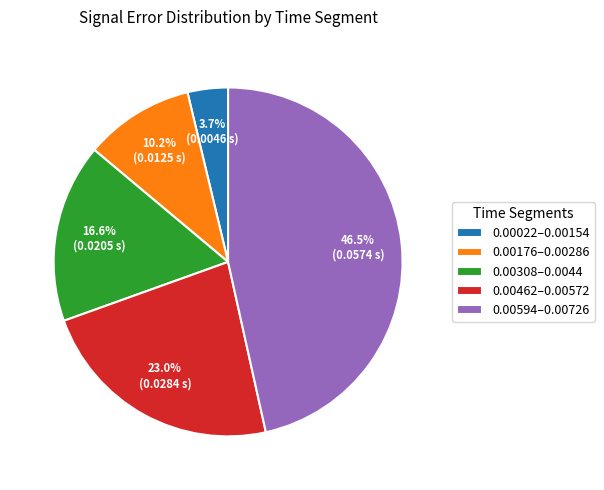

What is the total percentage of 0.00594–0.00726 and 0.00176–0.00286?

56.7%